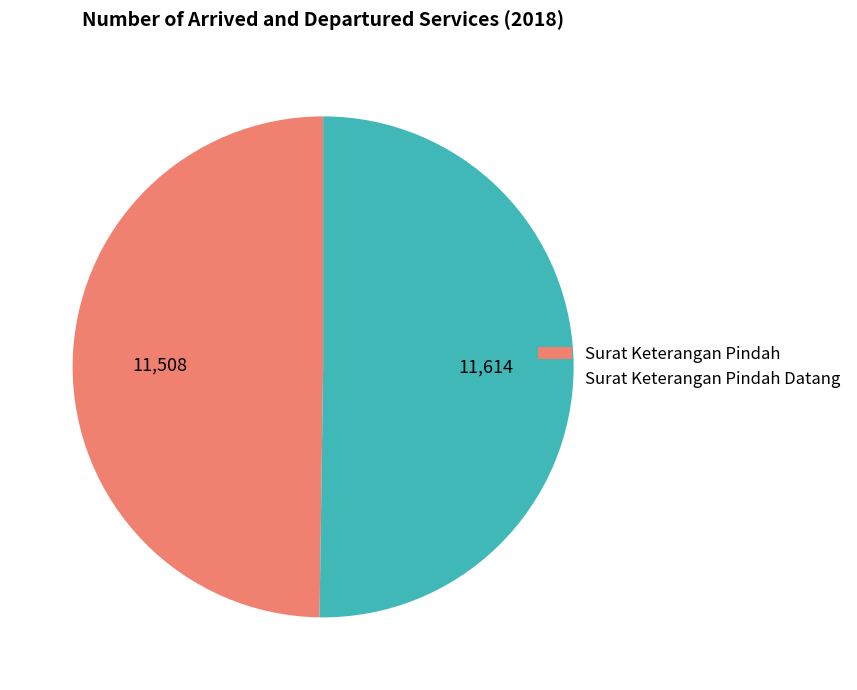

Do Surat Keterangan Pindah and Surat Keterangan Pindah Datang together represent more than half of the pie?

Yes